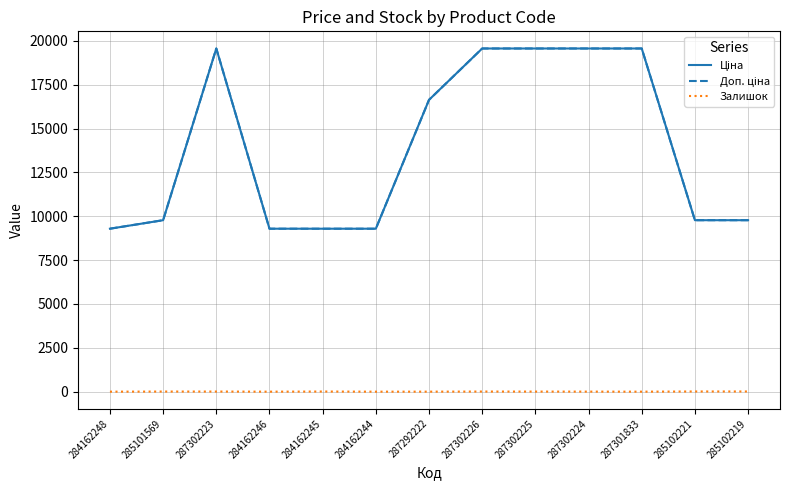

Does the chart have visible grid lines?

Yes